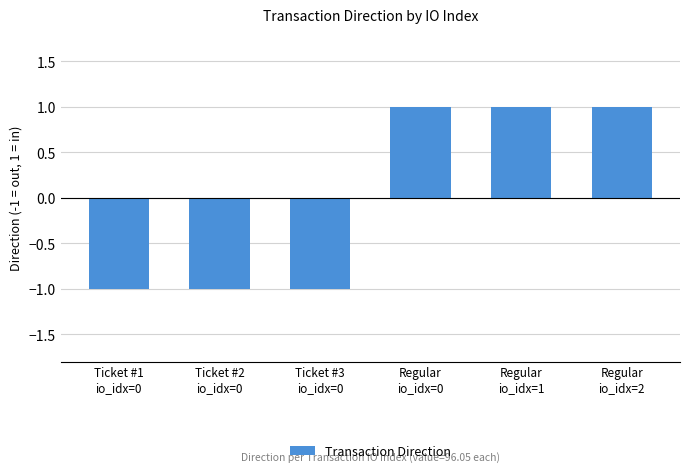

Reading left to right, list all the values displayed in this chart.

Ticket #1
io_idx=0=-1	Ticket #2
io_idx=0=-1	Ticket #3
io_idx=0=-1	Regular
io_idx=0=1	Regular
io_idx=1=1	Regular
io_idx=2=1